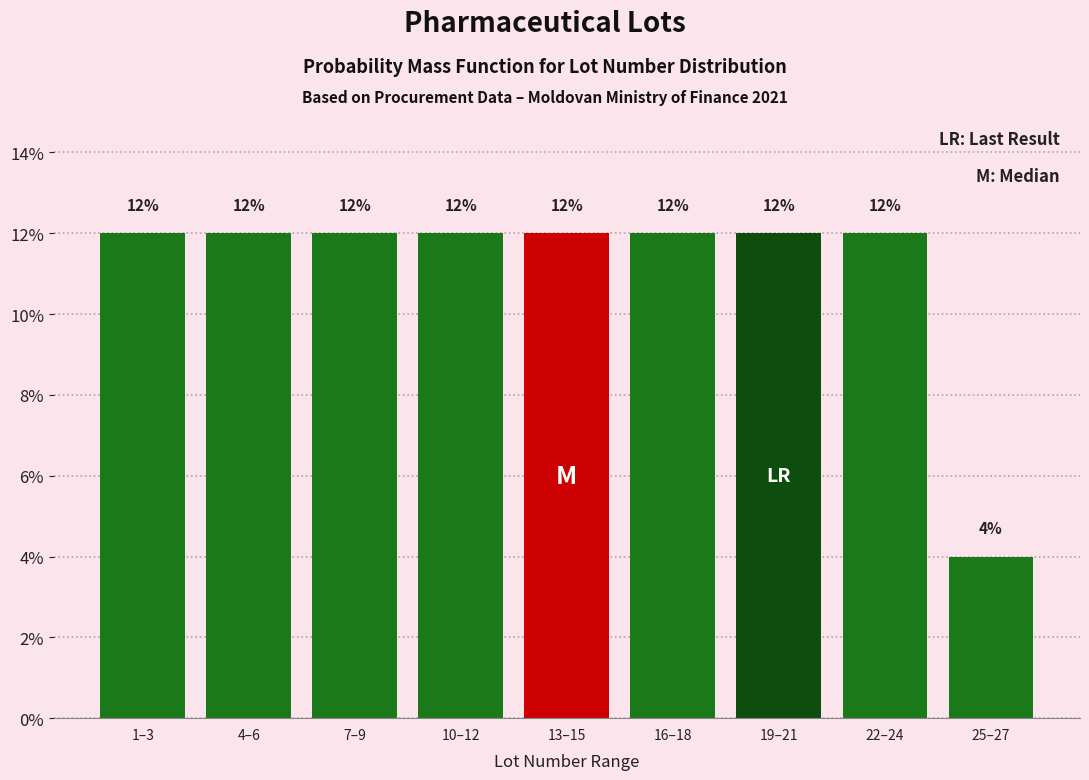

Reading left to right, extract all data points from this chart.

1–3=12	4–6=12	7–9=12	10–12=12	13–15=12	16–18=12	19–21=12	22–24=12	25–27=4